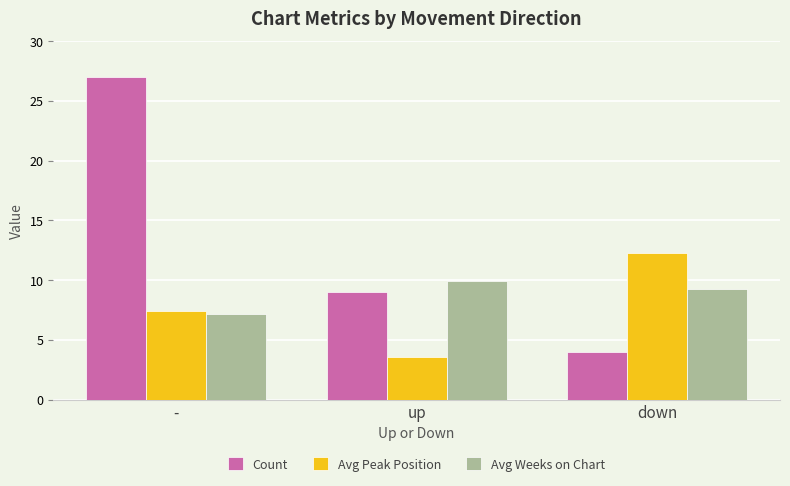

What position from the left is down?

3